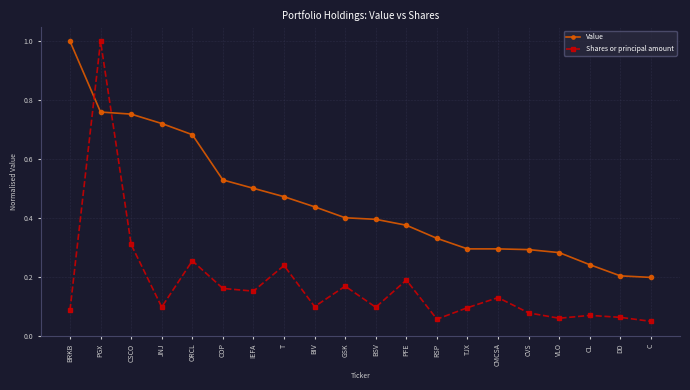

What is the difference between the maximum and minimum values in the Shares or principal amount series?

1.0